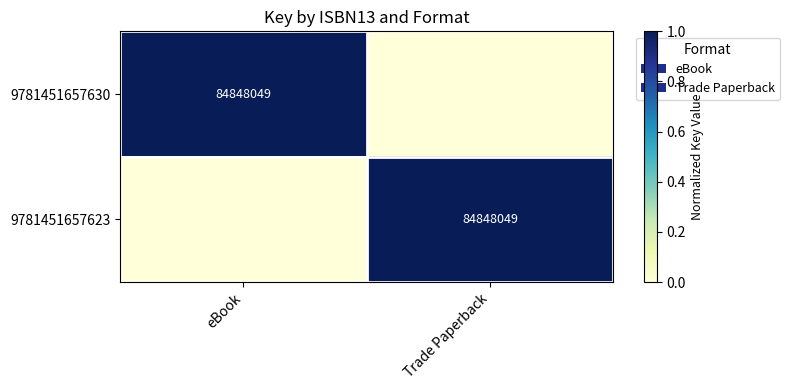

The value of 9781451657630 at eBook is 34183710. True or false?

False